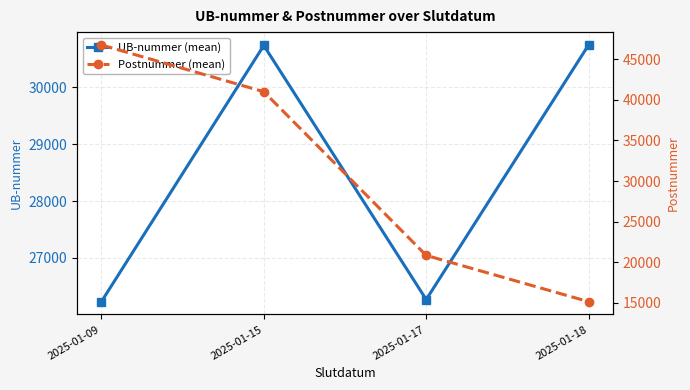

How many lines are shown in the chart?

2